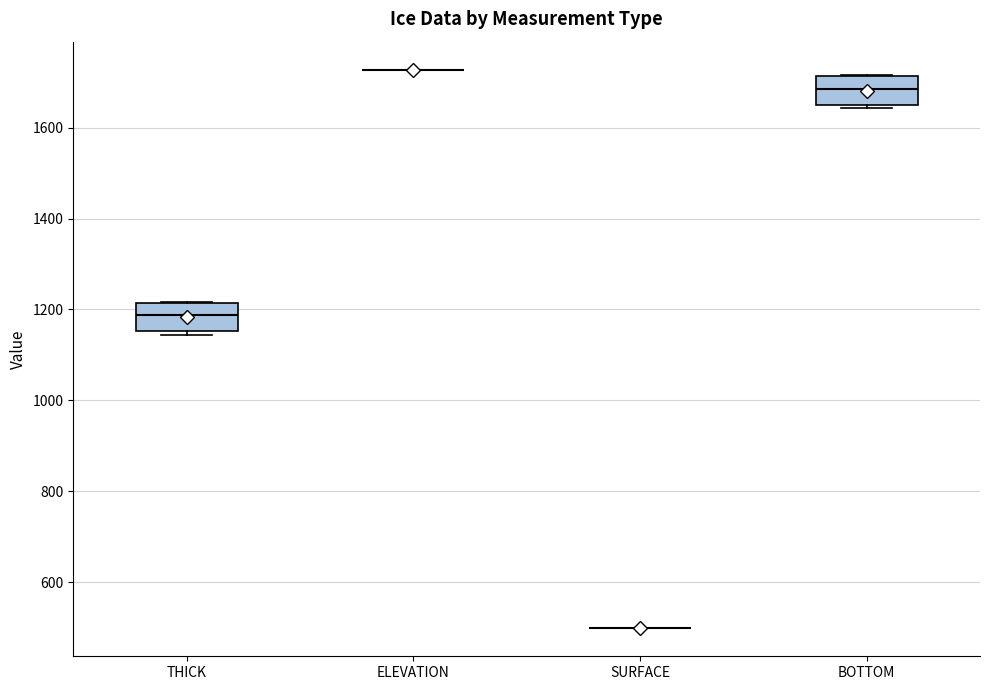

Reading left to right, transcribe this box plot: for each box, give where its median line is, the range the box spans, and where its two whiskers end, as read against the y-axis. The values are not printed on the chart, so give them approximately, as read against the axis.

THICK: median 1180, box 1160 to 1220, whiskers 1140 to 1220
ELEVATION: box collapsed to a line at 1720, whiskers 1720 to 1720
SURFACE: box collapsed to a line at 500, whiskers 500 to 500
BOTTOM: median 1680, box 1660 to 1720, whiskers 1640 to 1720